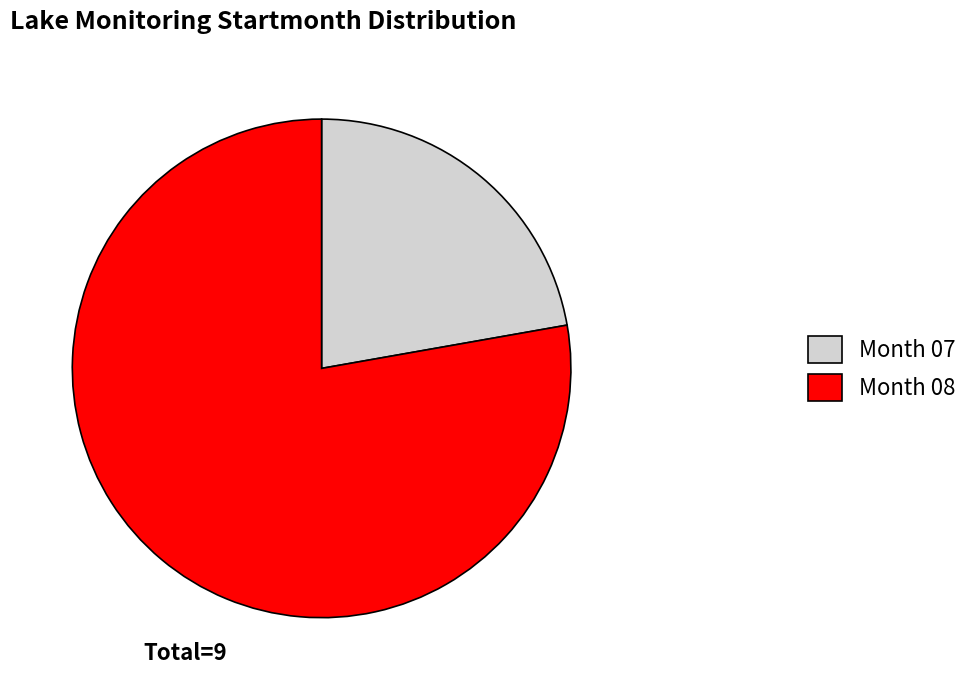

Rank the categories by value from highest to lowest.

Month 08, Month 07